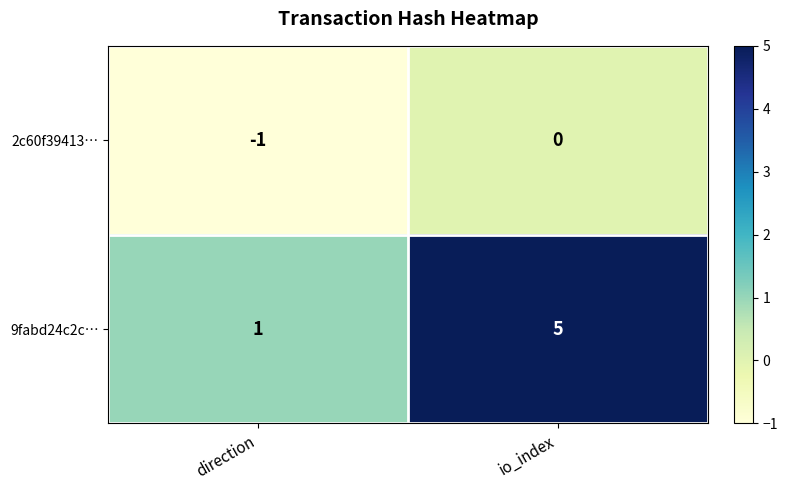

Read the 9fabd24c2c… value at io_index.

5